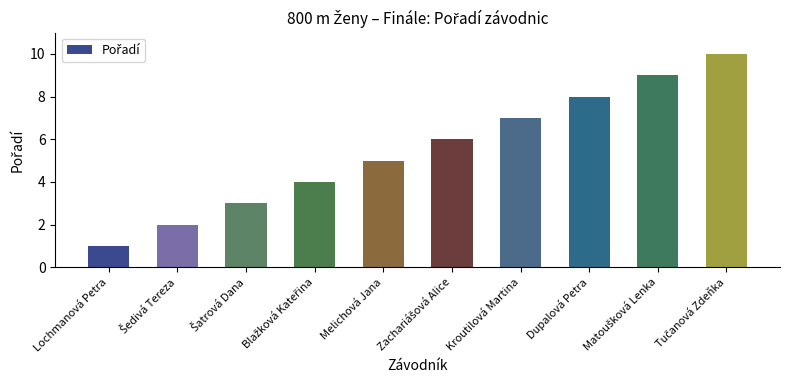

Reading left to right, list all the values displayed in this chart.

1	2	3	4	5	6	7	8	9	10